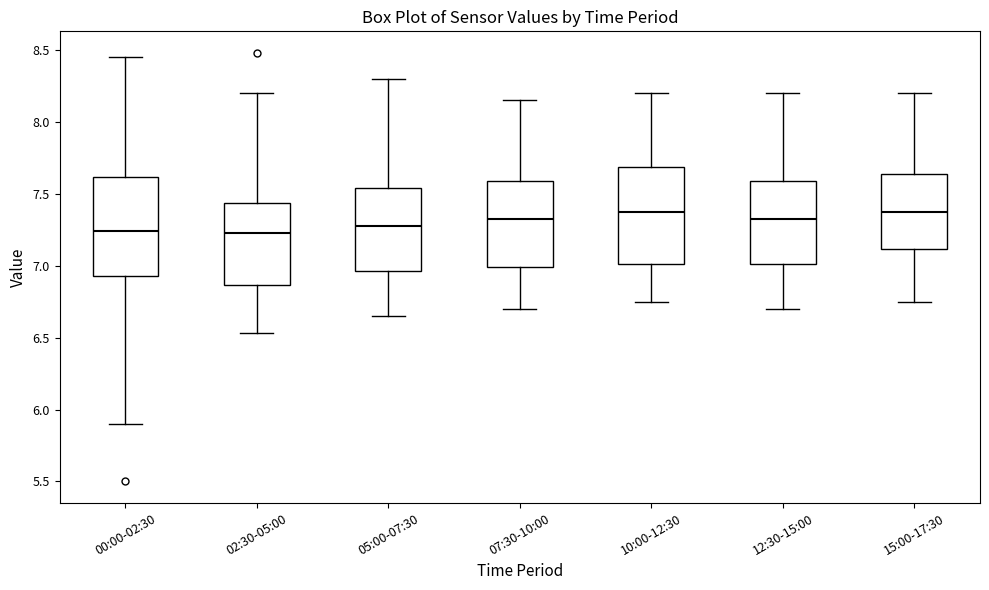

Where does the upper whisker of the box for 02:30-05:00 end on the y-axis? The values are not printed on the chart, so give them approximately, as read against the axis.

8.20